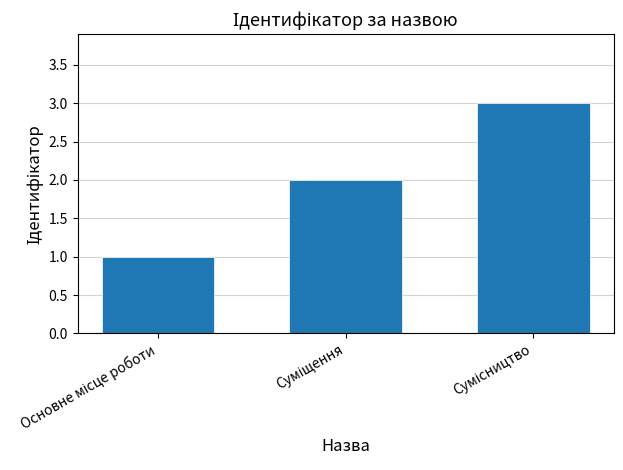

What is the greatest value displayed?

3